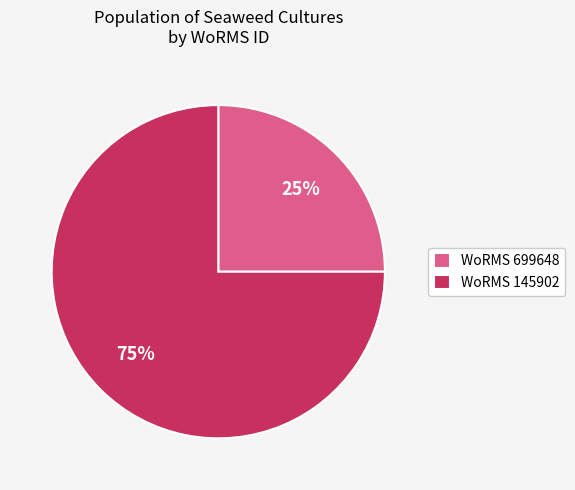

Which slice is the smallest?

WoRMS 699648